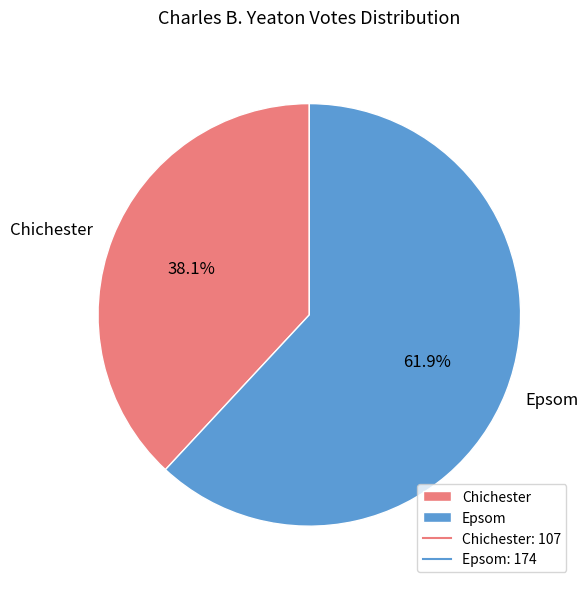

Is there a majority slice in this chart?

Yes